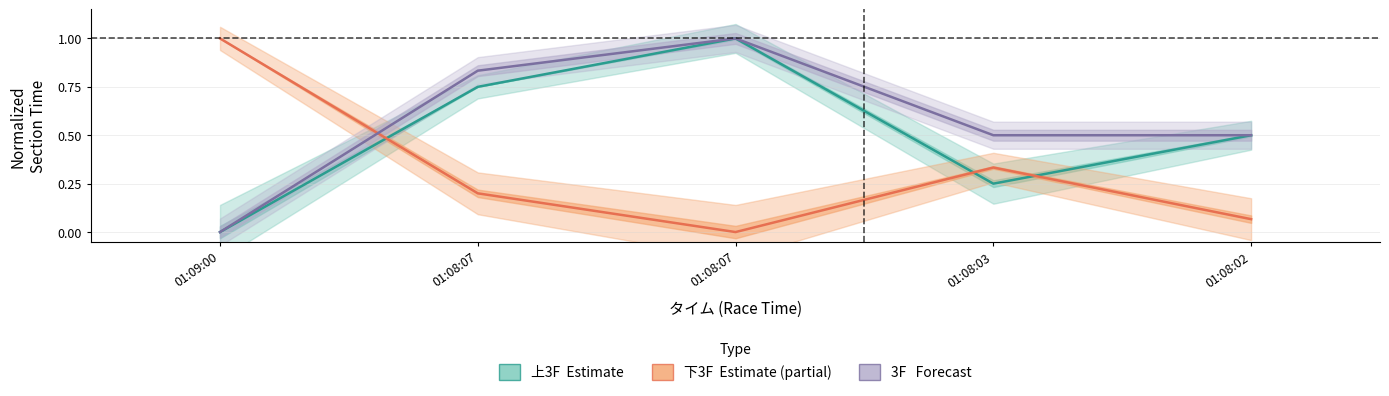

How many interior local peaks does the 3F (Forecast) series have?

1